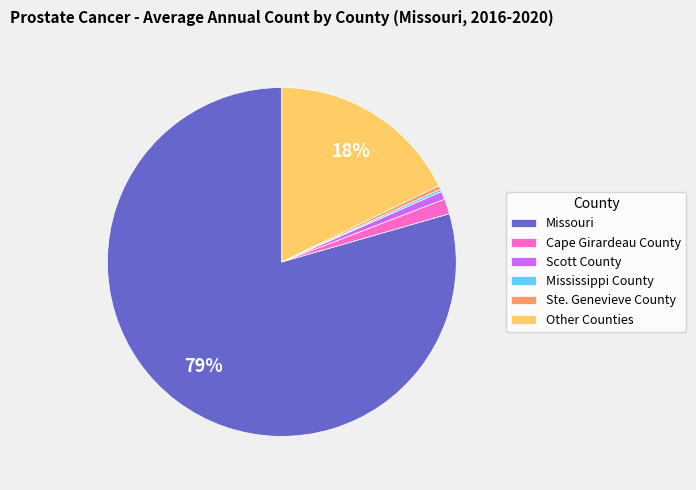

Does any single category account for the majority?

Yes